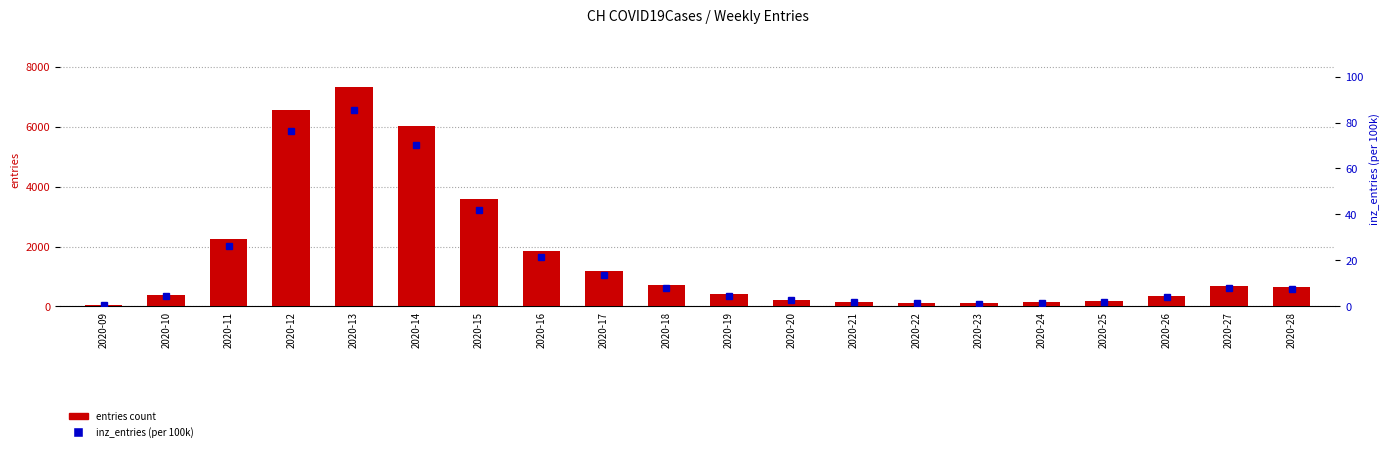

What is the difference between the maximum and minimum values in the inz_entries series?

84.7